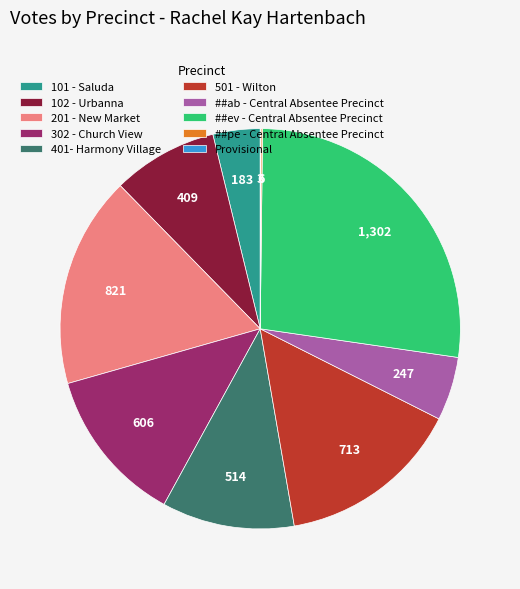

Is there any slice that represents more than half of the pie?

No